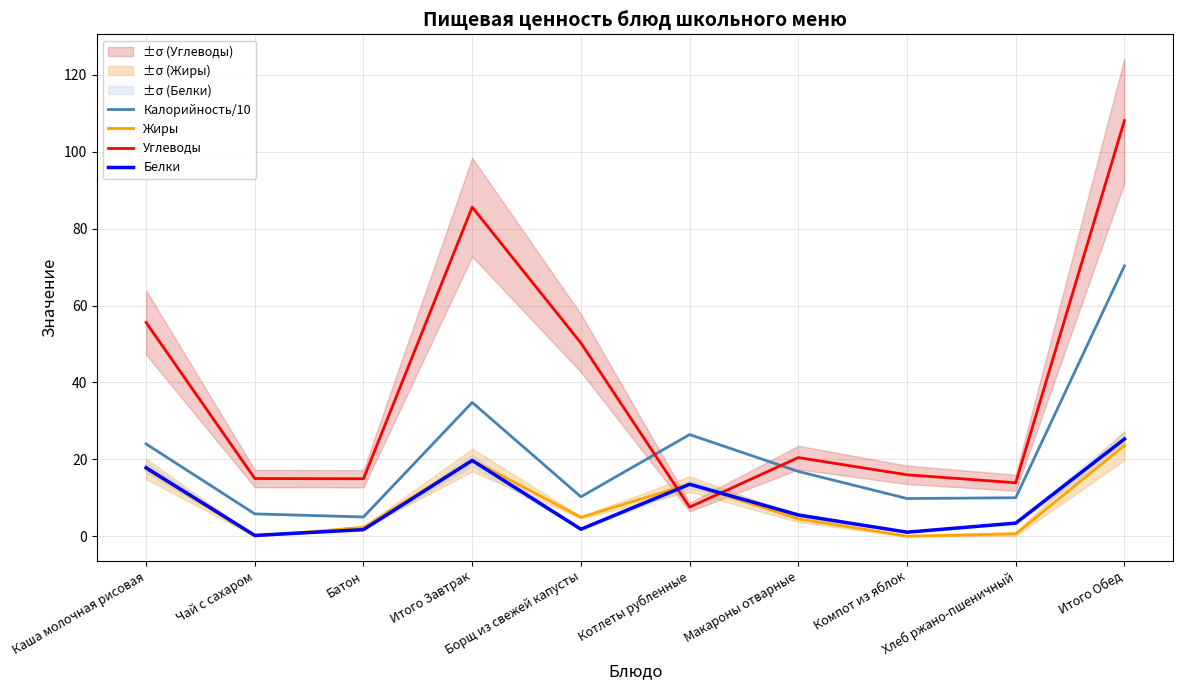

What is the sum of the Калорийность/10 values at Батон and Макароны отварные?

21.8